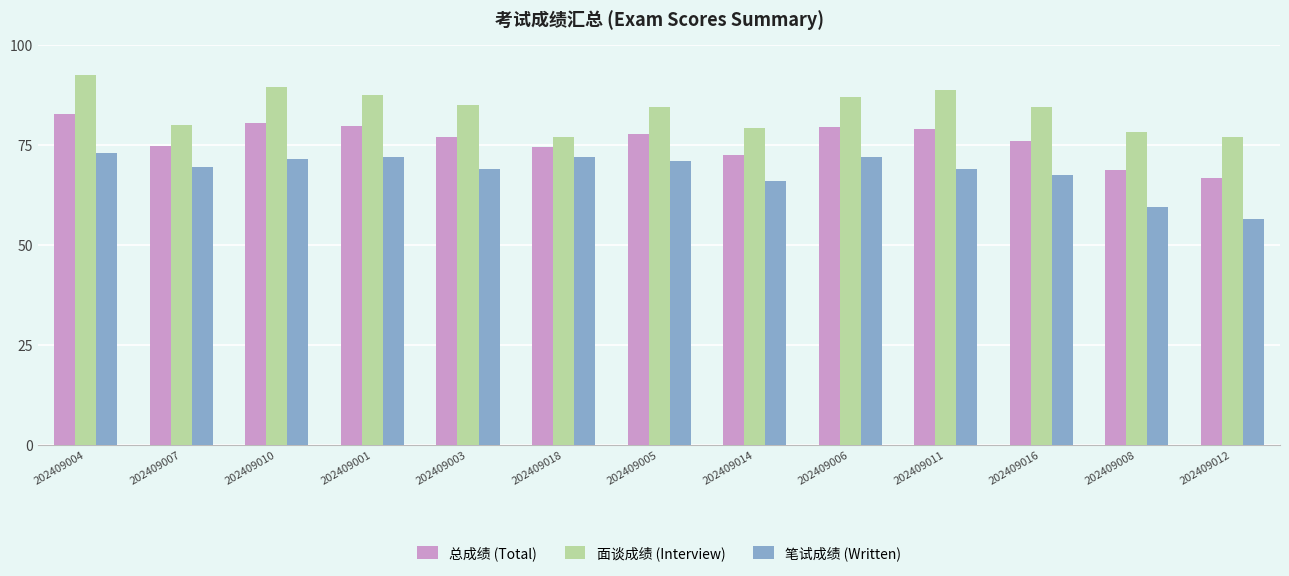

What is the difference between the second highest and second lowest values in the 面谈成绩 (Interview) series?

12.5